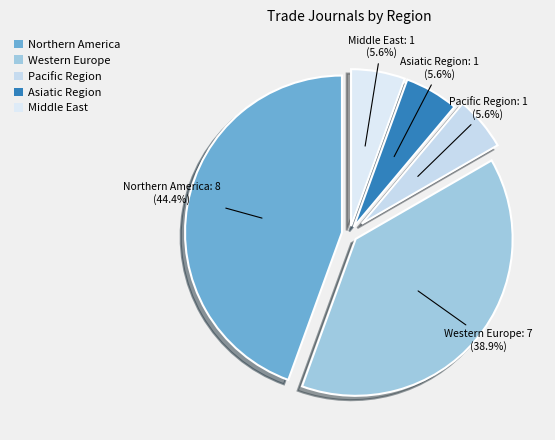

What is the largest slice in the pie chart?

Northern America